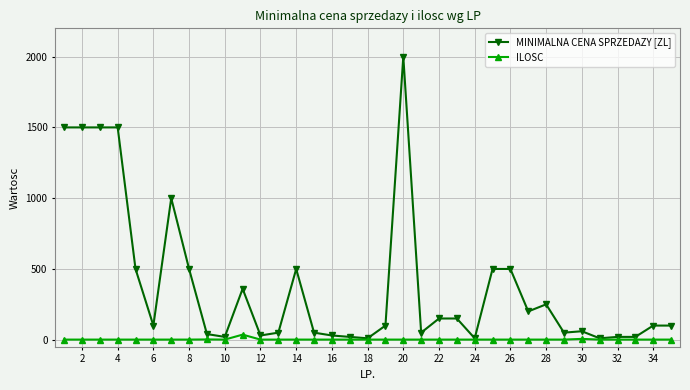

Which series has the largest range (max minus min)?

MINIMALNA CENA SPRZEDAZY [ZL]